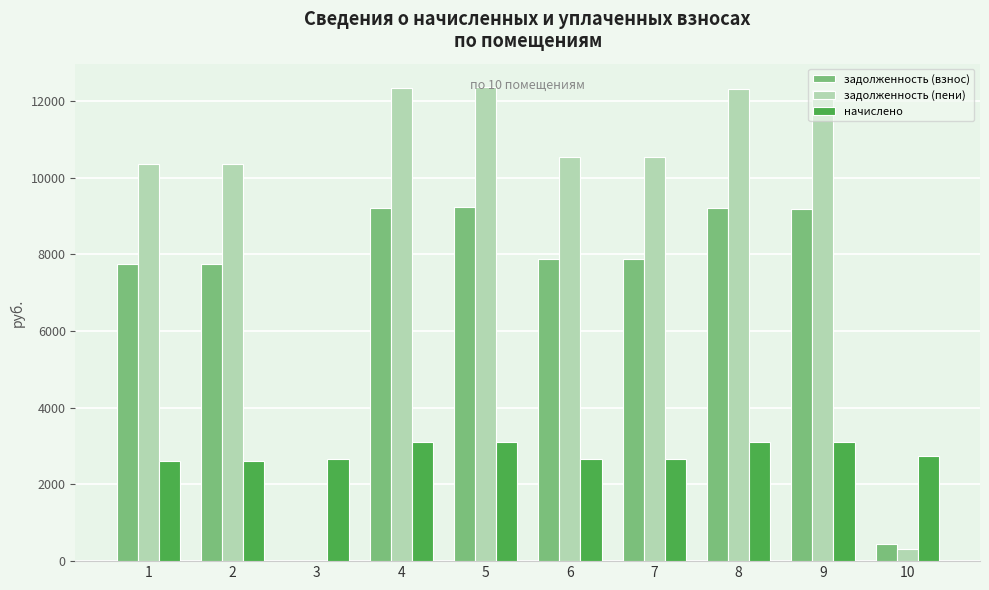

What are all the series names shown in the legend?

задолженность (взнос), задолженность (пени), начислено